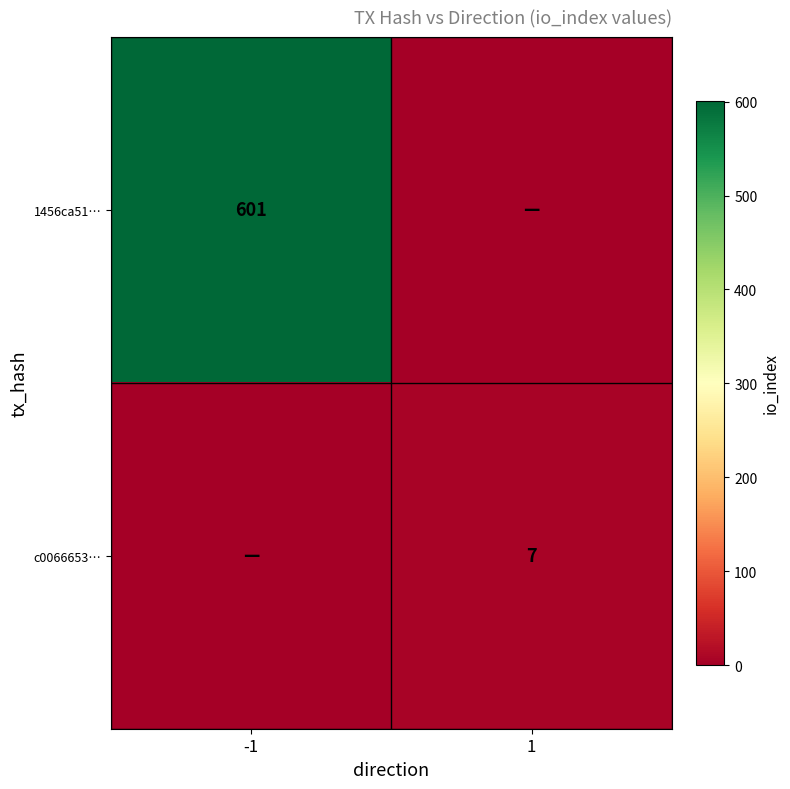

The c0066653… series shows 7 at 1. True or false?

True